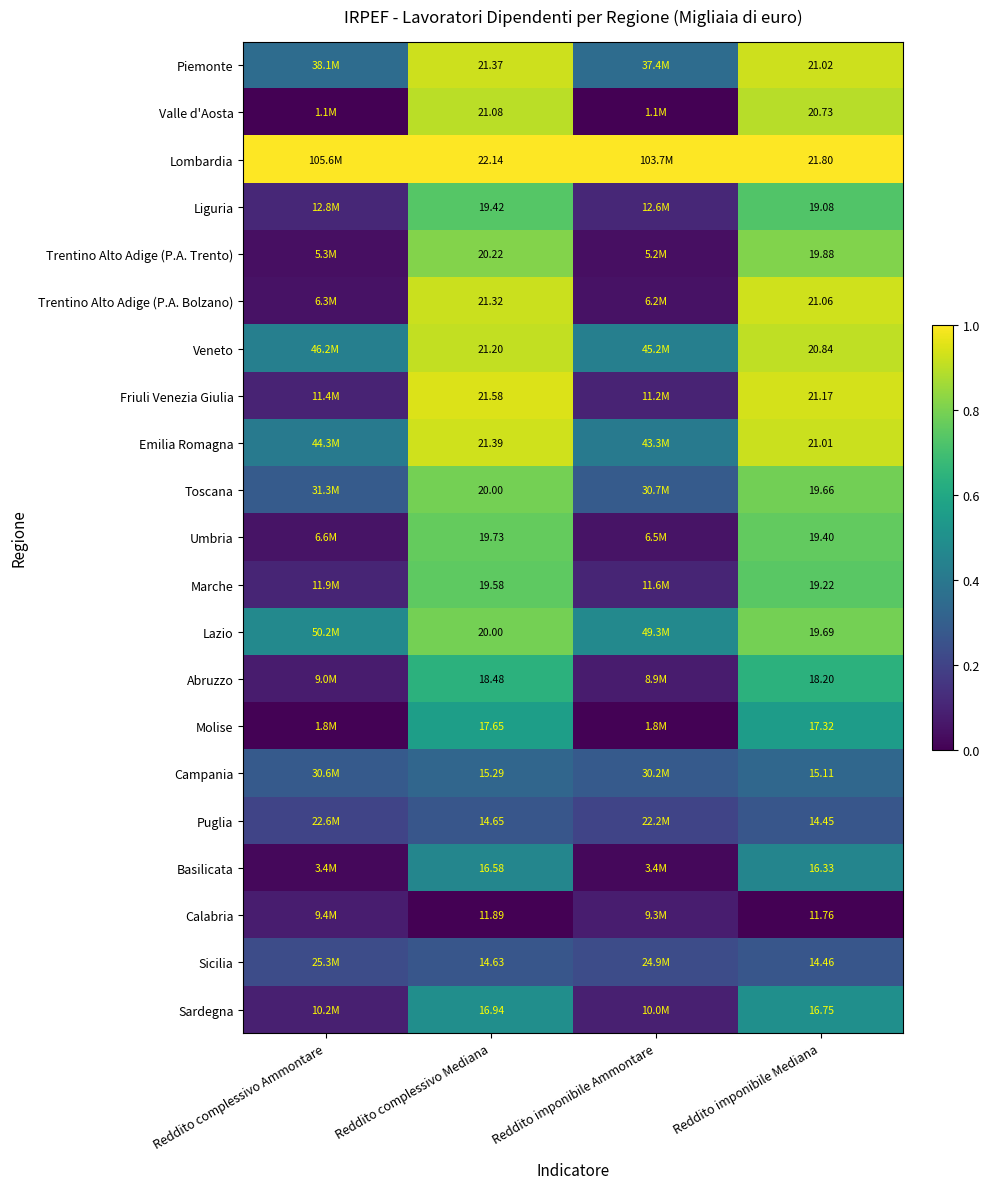

What is the difference between the highest and lowest values at Reddito imponibile Mediana?

10.0